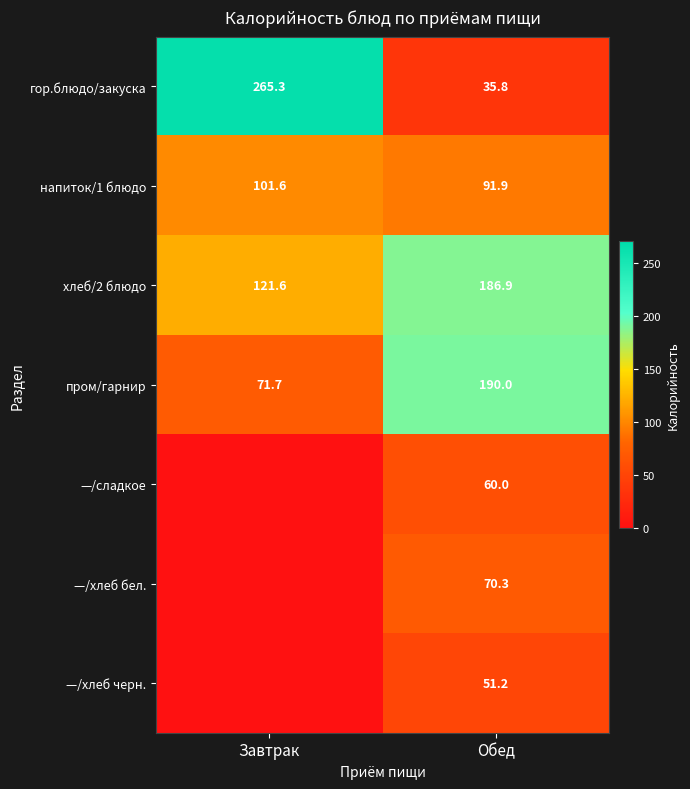

Is it true that —/сладкое equals 60.0 at Обед?

True